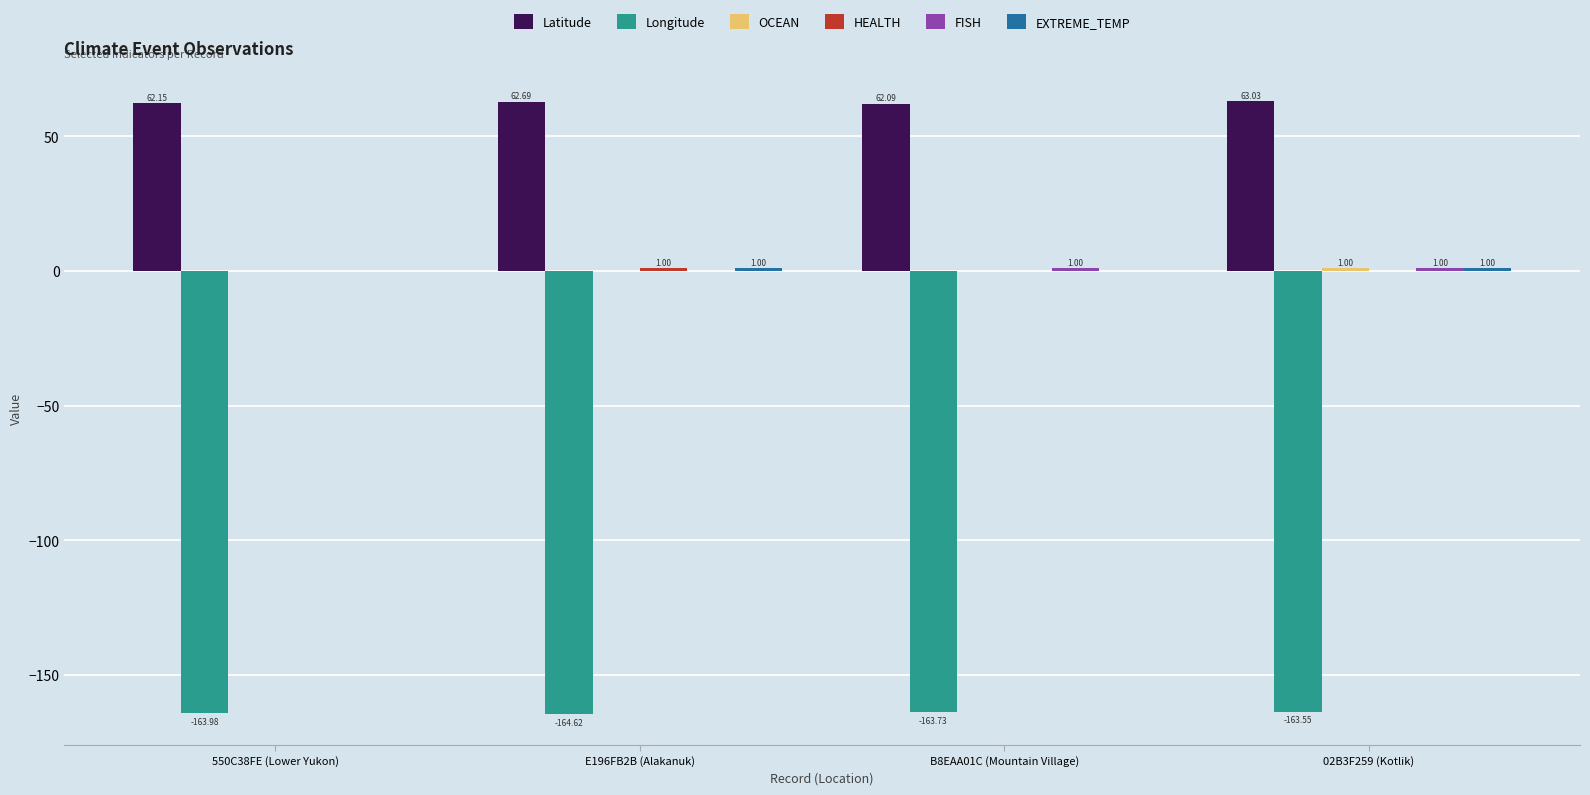

What is the sum of all Longitude values?

-655.9